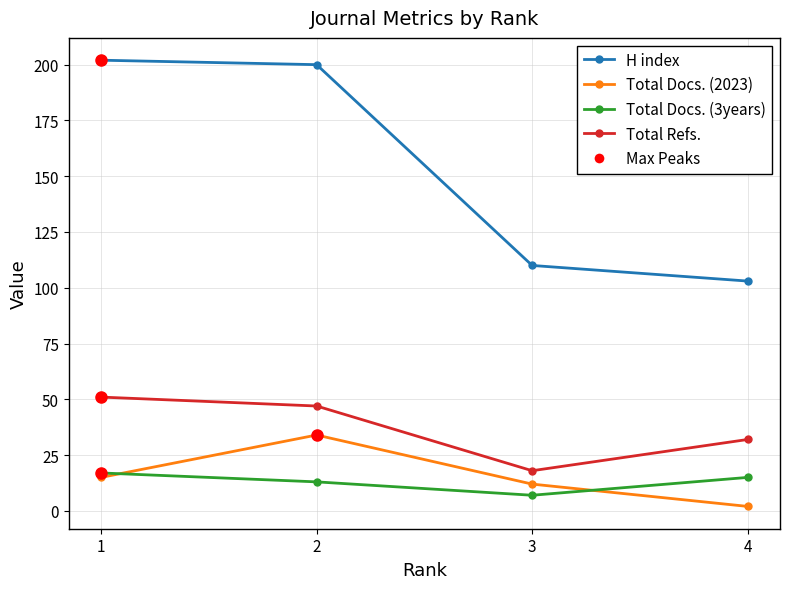

At how many categories does at least one series exceed 29?

4